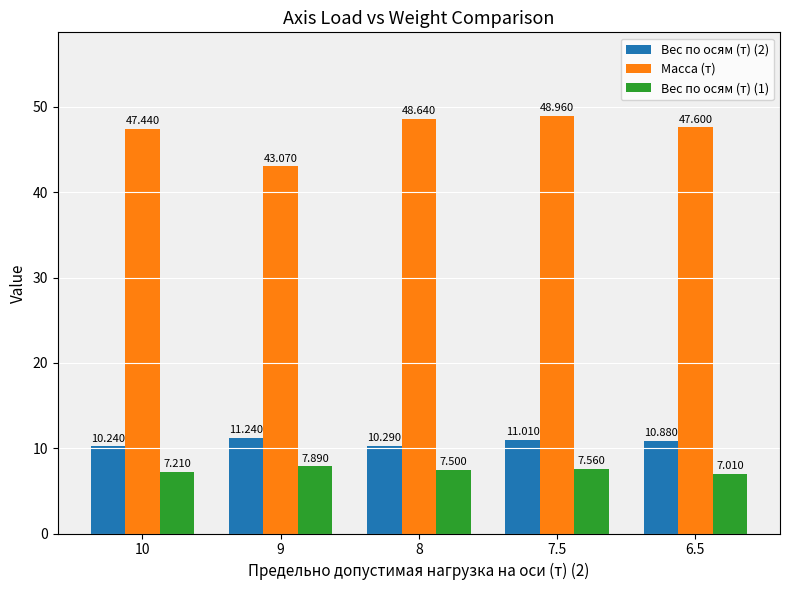

At which category does the chart reach its minimum across all series?

6.5